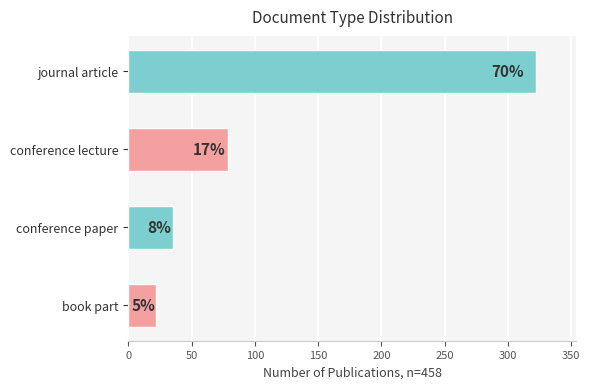

What is the difference between the second highest and minimum values?

57